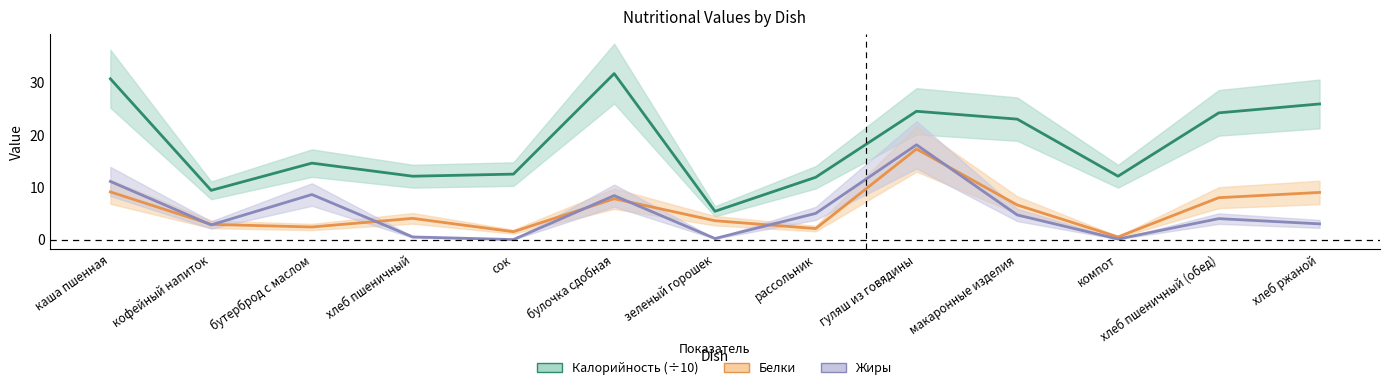

The Белки series shows 12.7 at каша пшенная. True or false?

False